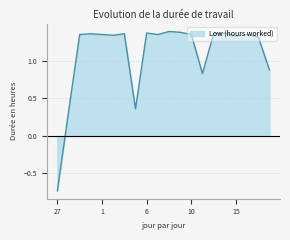

What is the average value?

1.1